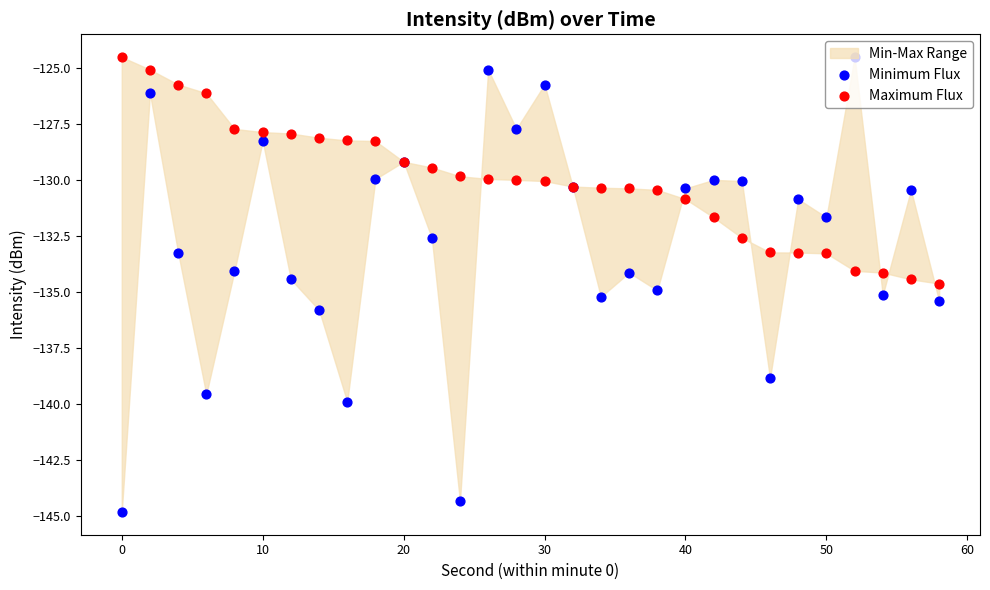

Which series has the largest Y range (max minus min)?

Minimum Flux